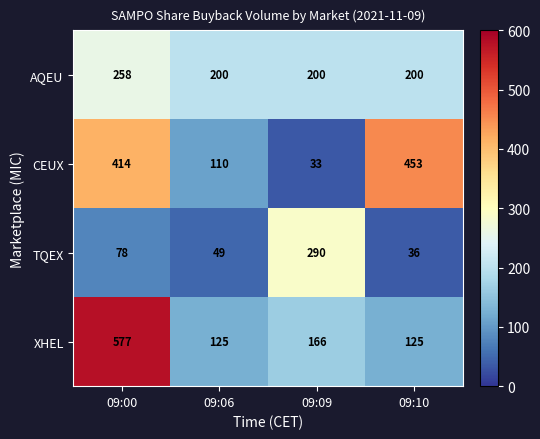

What is the greatest value displayed?

577